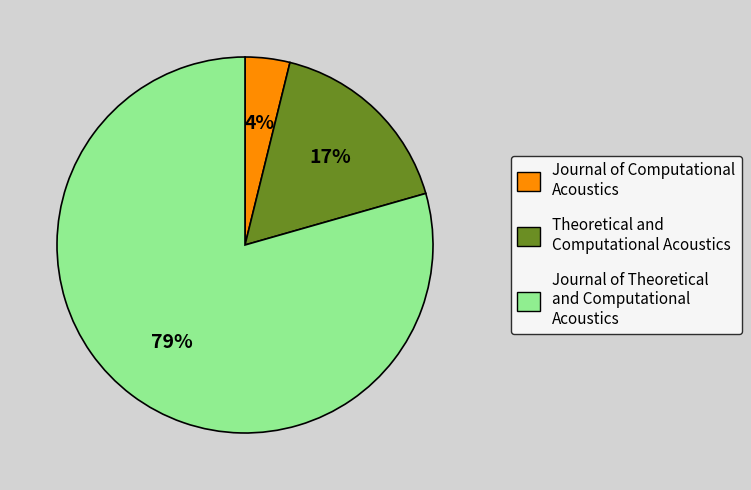

Is it true that Journal of Computational Acoustics is 4% of the pie?

True